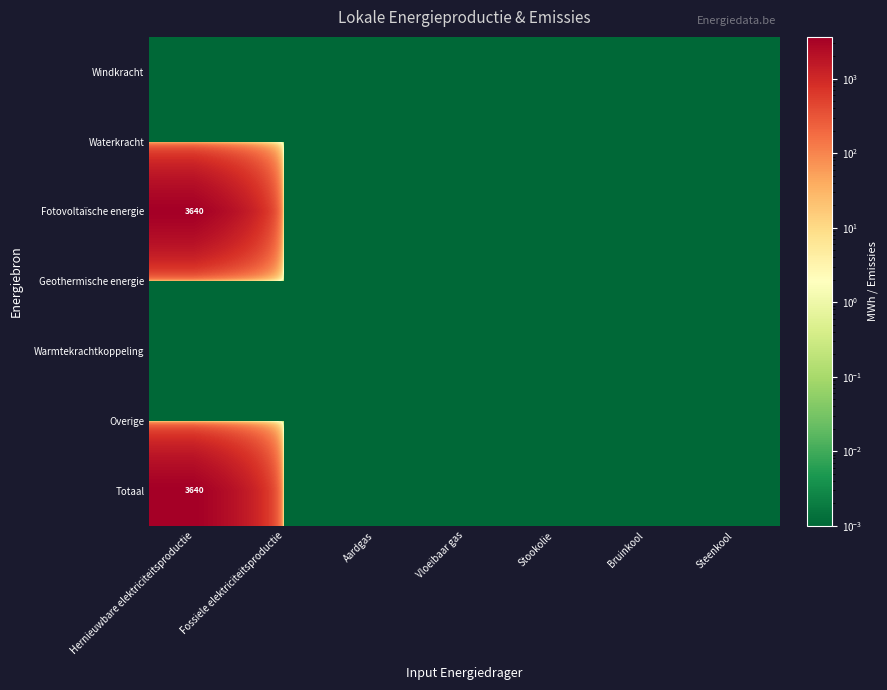

At how many categories does at least one series exceed 292?

1